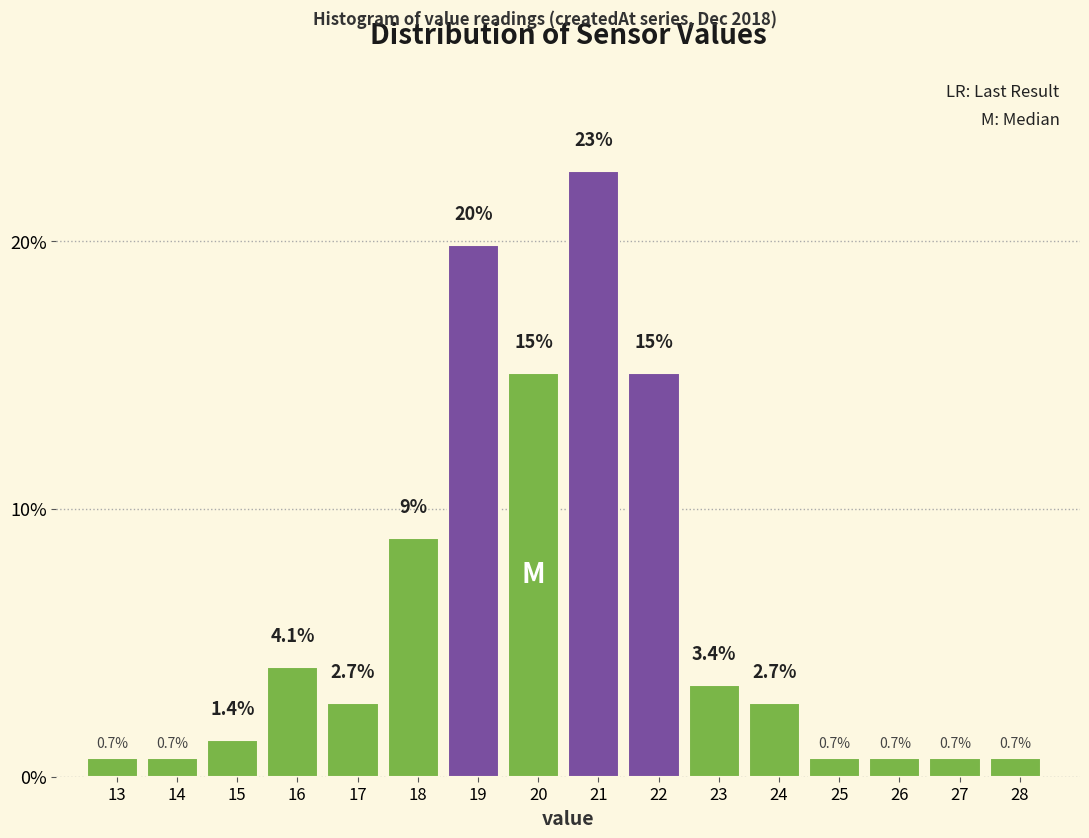

Reading left to right, extract all data points from this chart.

13=0.7	14=0.7	15=1.4	16=4.1	17=2.7	18=8.9	19=19.9	20=15.1	21=22.6	22=15.1	23=3.4	24=2.7	25=0.7	26=0.7	27=0.7	28=0.7